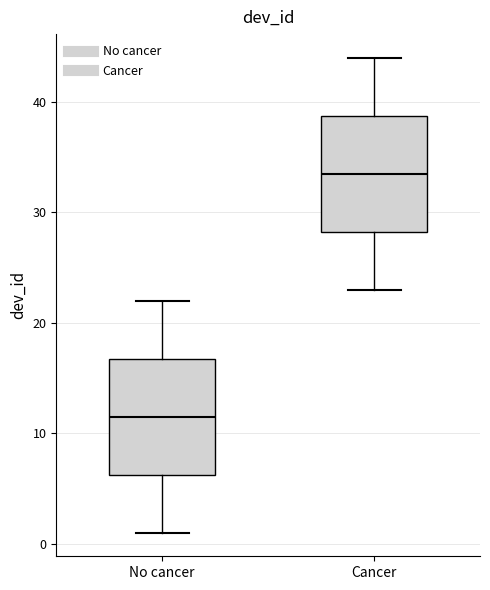

Reading left to right, transcribe this box plot: for each box, give where its median line is, the range the box spans, and where its two whiskers end, as read against the y-axis. The values are not printed on the chart, so give them approximately, as read against the axis.

No cancer: median 12, box 6 to 17, whiskers 1 to 22
Cancer: median 34, box 28 to 39, whiskers 23 to 44